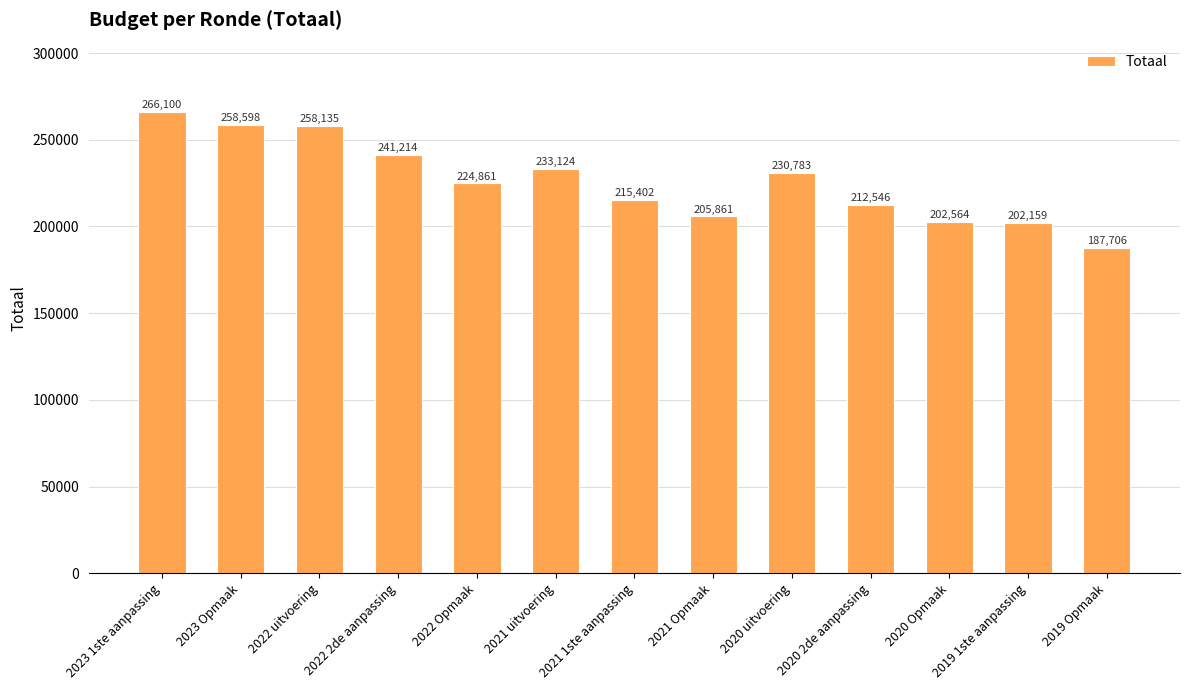

The value at 2019 Opmaak is 187706. True or false?

True